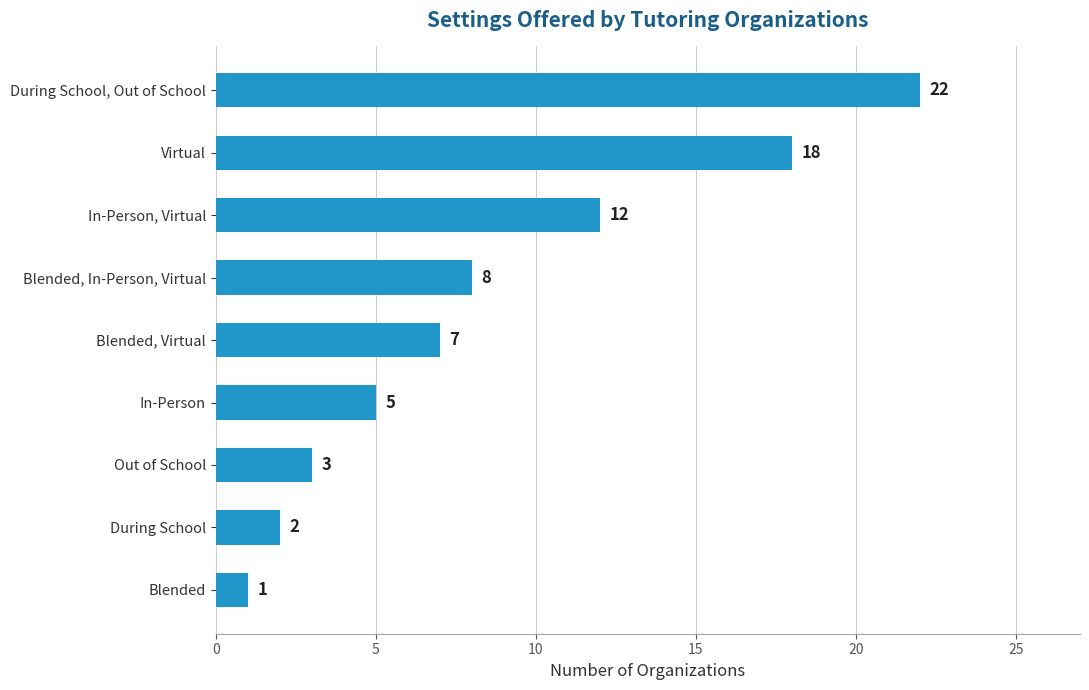

What is the sum of all values?

78